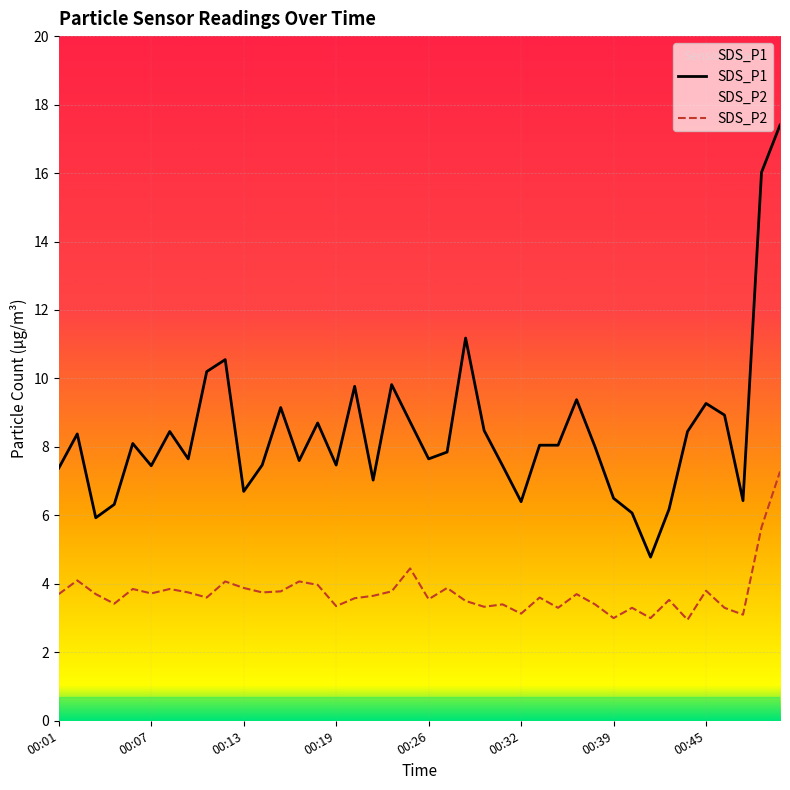

True or false: SDS_P2 and SDS_P1 cross at least once.

False